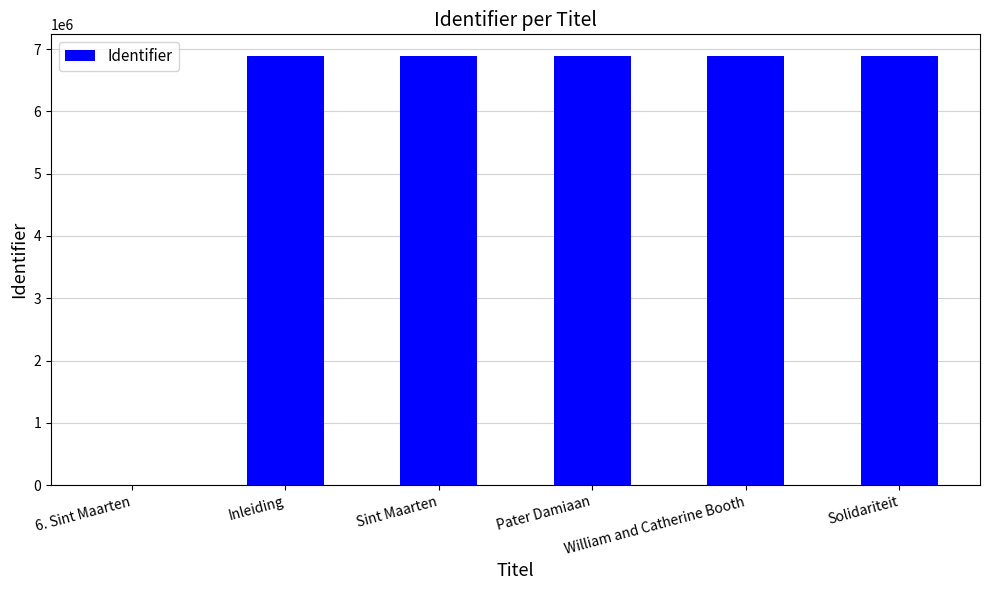

What is the maximum value shown in the chart?

6893286